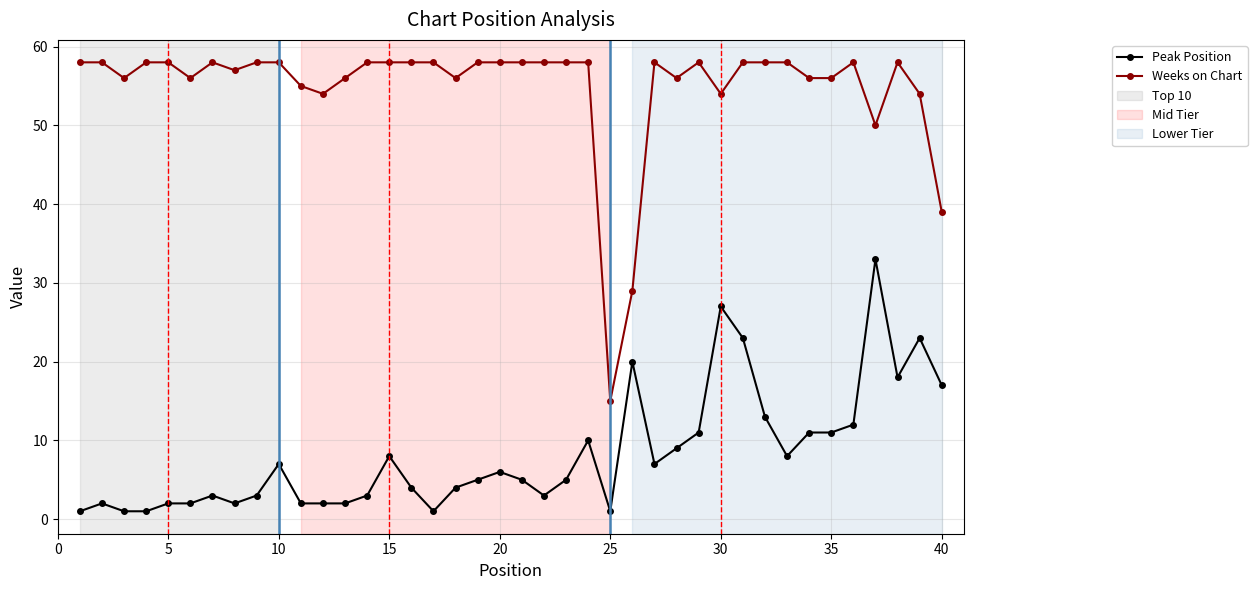

True or false: Weeks on Chart and Peak Position cross at least once.

False